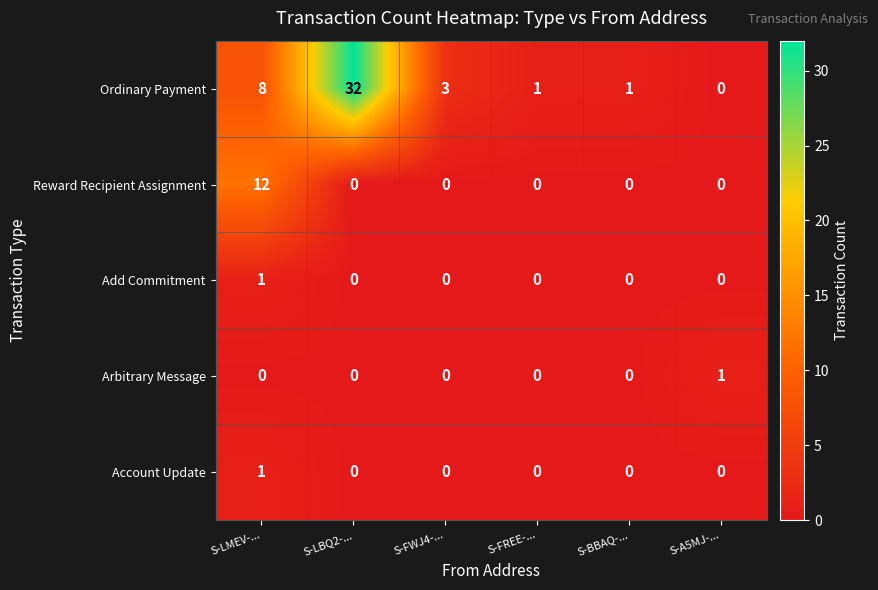

Reading left to right, list all the values displayed in this chart.

Ordinary Payment: 8	32	3	1	1	0
Reward Recipient Assignment: 12	0	0	0	0	0
Add Commitment: 1	0	0	0	0	0
Arbitrary Message: 0	0	0	0	0	1
Account Update: 1	0	0	0	0	0